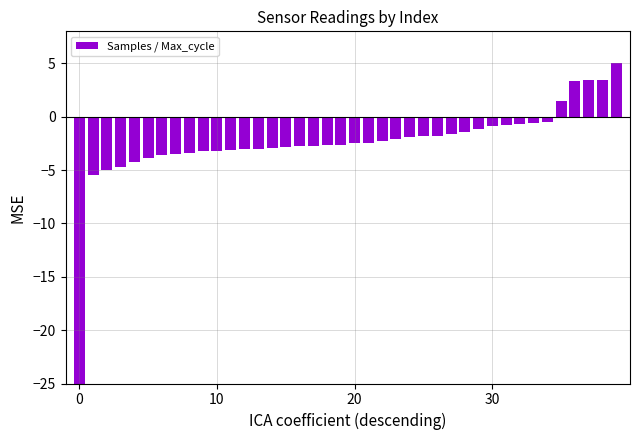

What is the sum of all values?

-96.9